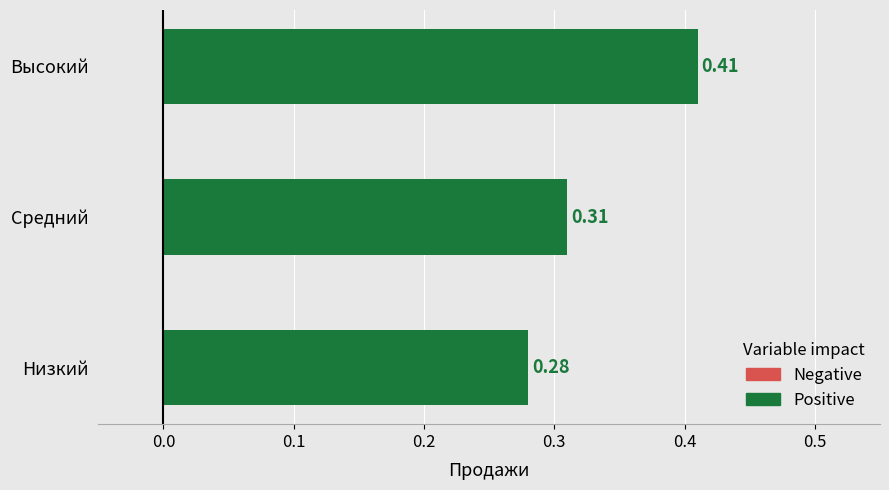

At which label is the value closest to 0?

Низкий